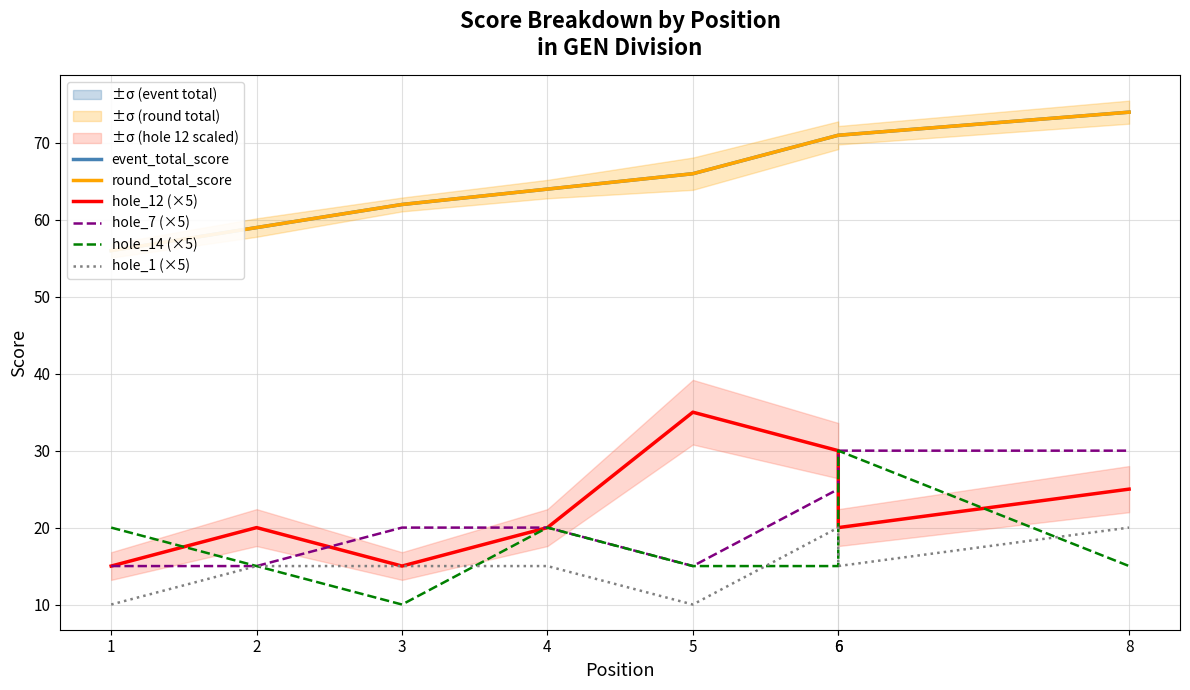

Rank the series by their maximum value, from lowest to highest.

hole_1 (×5), hole_7 (×5), hole_14 (×5), hole_12 (×5), event_total_score, round_total_score